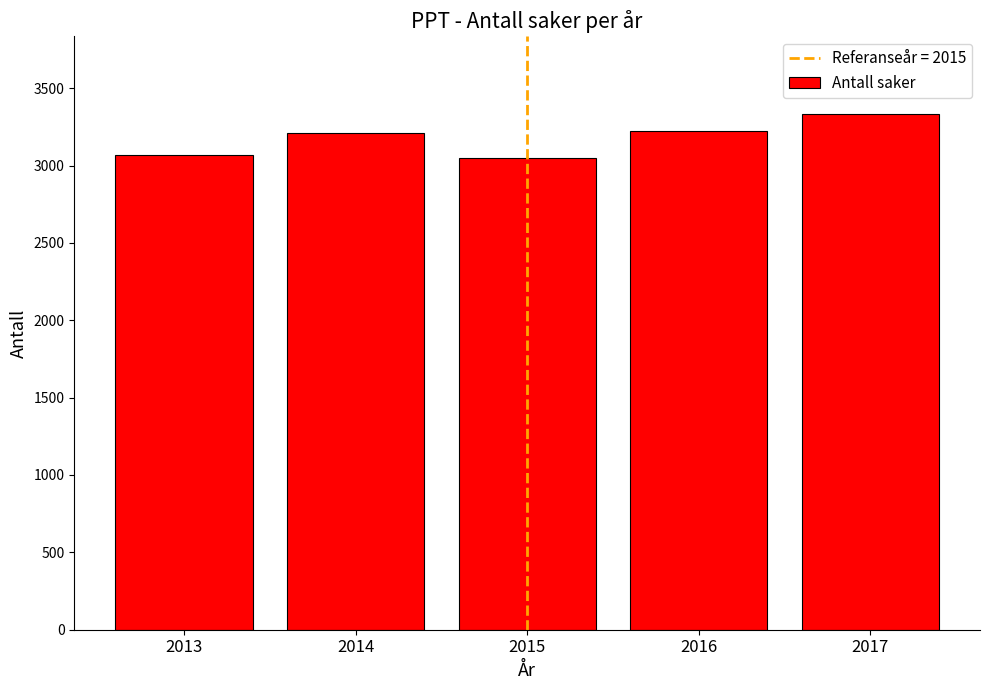

The chart shows a value of 3068 at 2013. True or false?

True